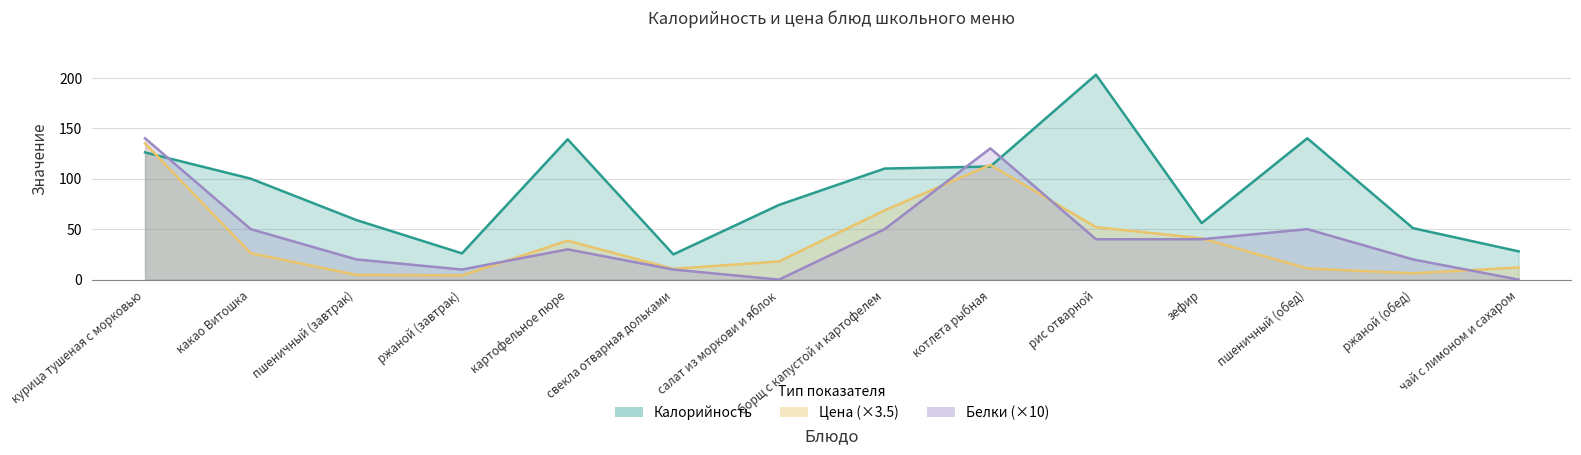

How many lines are shown in the chart?

3